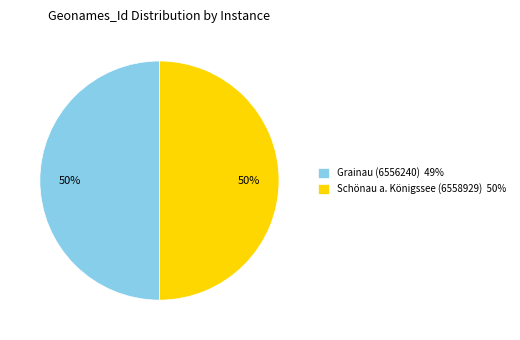

Approximately how many times larger is the value at Grainau (6556240) 49% compared to Schönau a. Königssee (6558929) 50%?

1.0